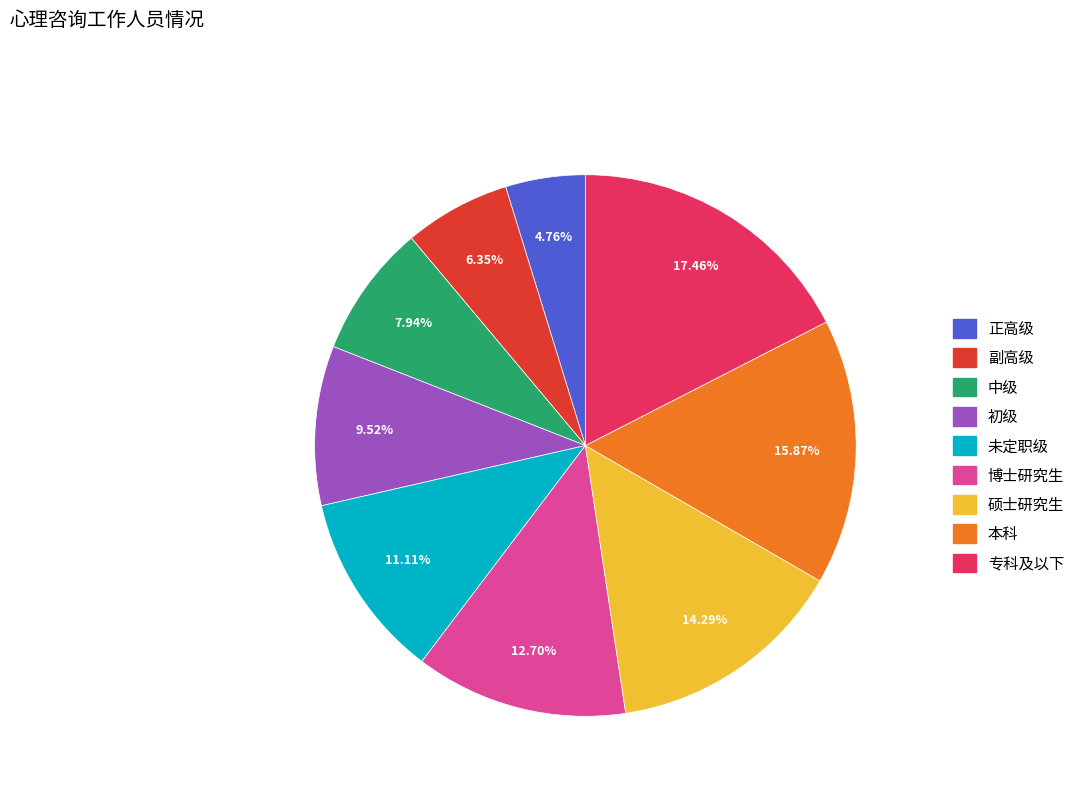

What is the total percentage of 专科及以下 and 中级?

25.4%